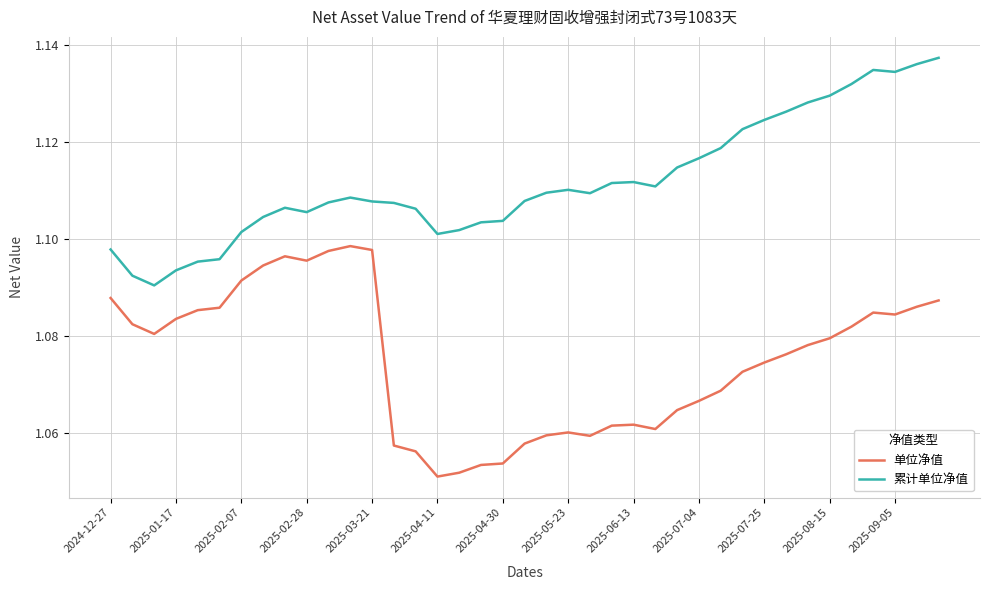

True or false: 单位净值 and 累计单位净值 cross at least once.

False